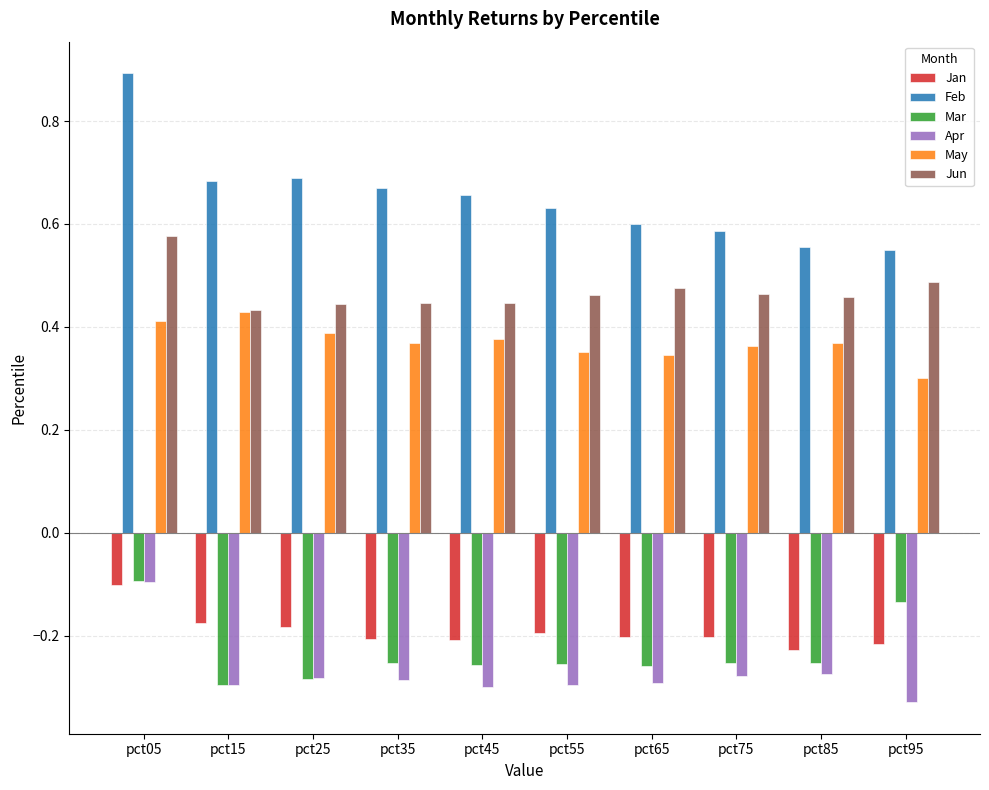

At how many categories does at least one series exceed 0?

10